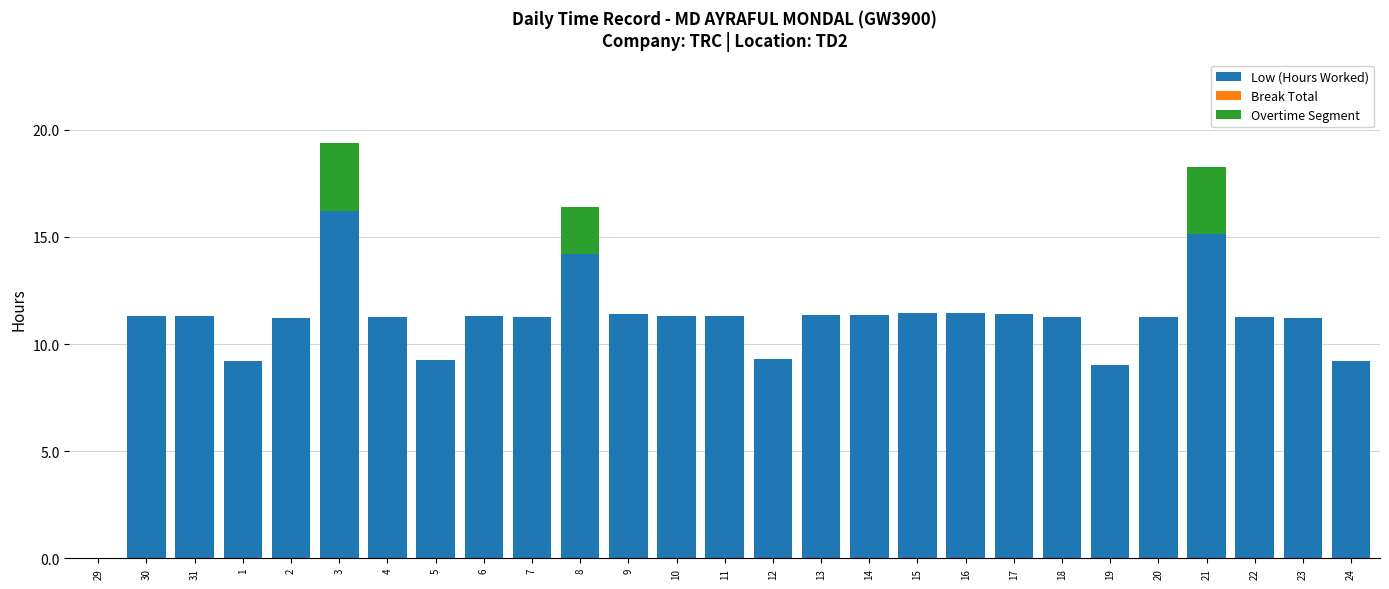

The Low (Hours Worked) series shows 4.5 at 18. True or false?

False